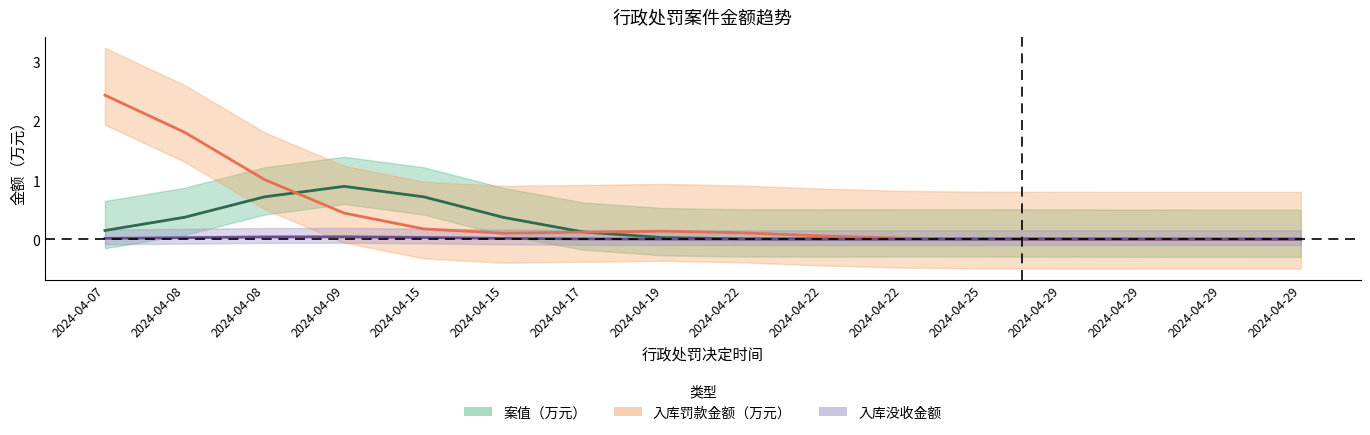

What are all the series names shown in the legend?

案值（万元）, 入库罚款金额（万元）, 入库没收金额